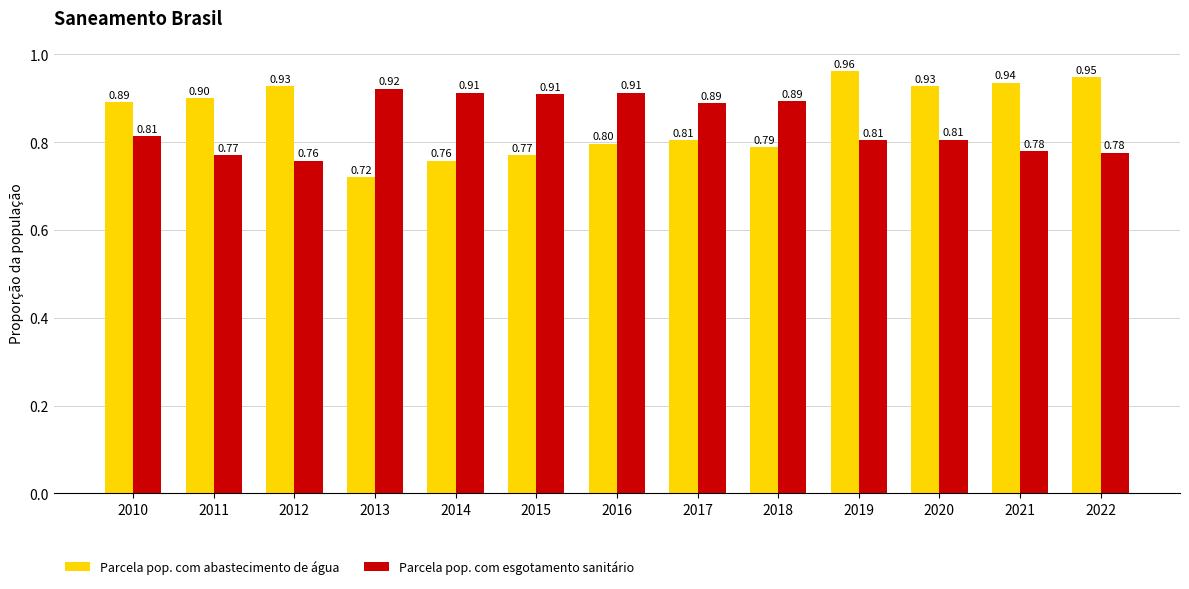

Rank the series at 2016 from lowest to highest value.

Parcela pop. com abastecimento de água, Parcela pop. com esgotamento sanitário